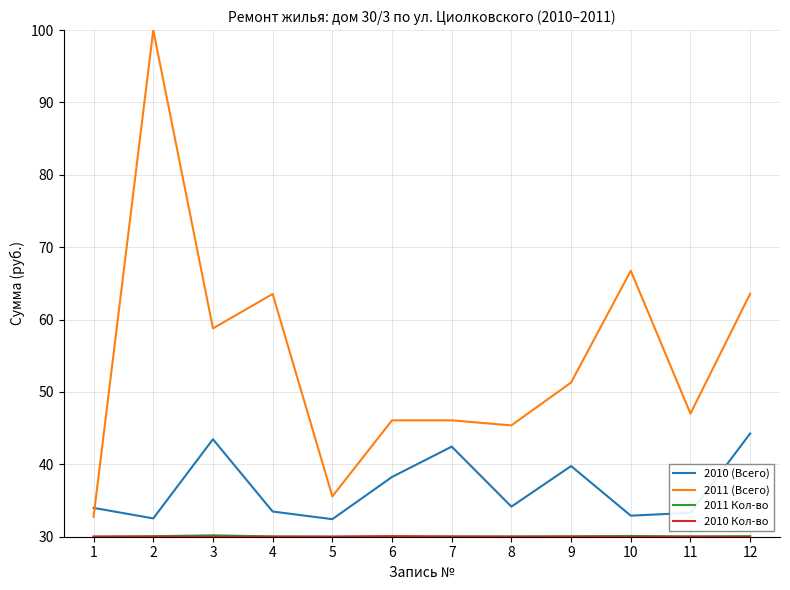

True or false: 2011 (Всего) has a value of 35.6 at 5.

True